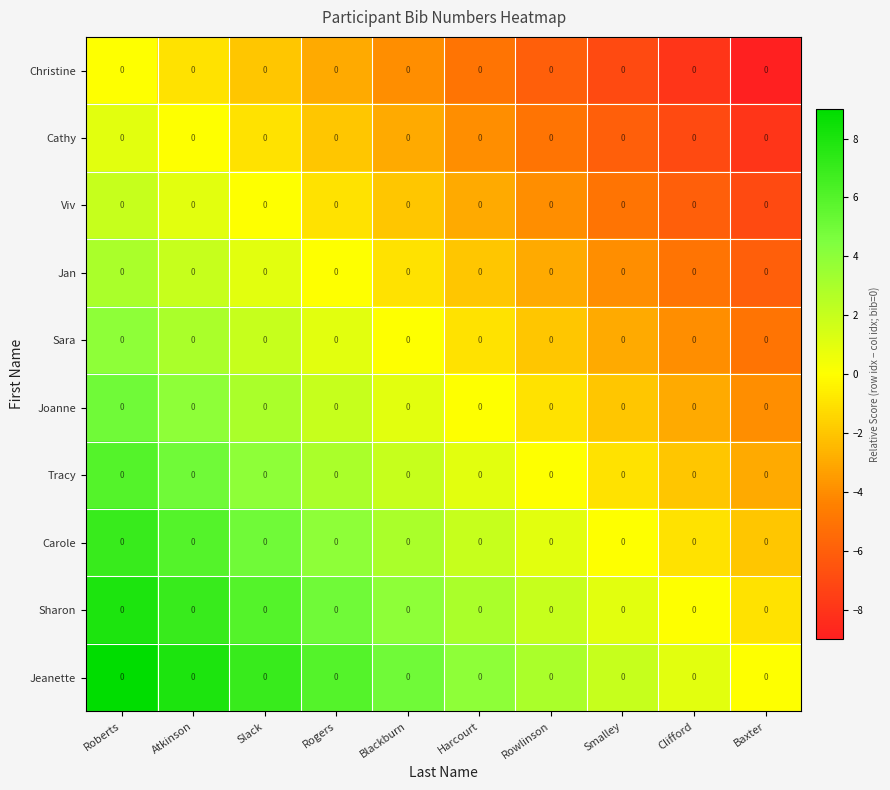

Where does the Cathy series first go above -3?

Roberts